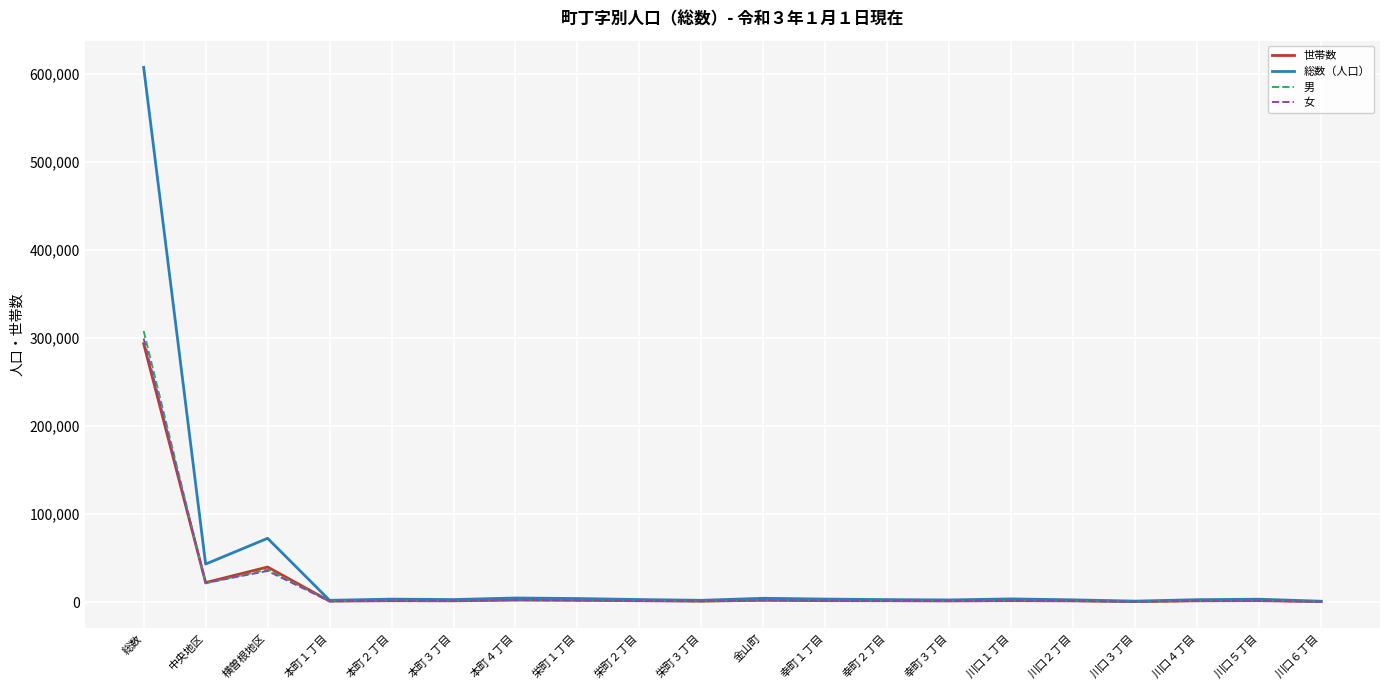

What is the maximum value for 女?

299431